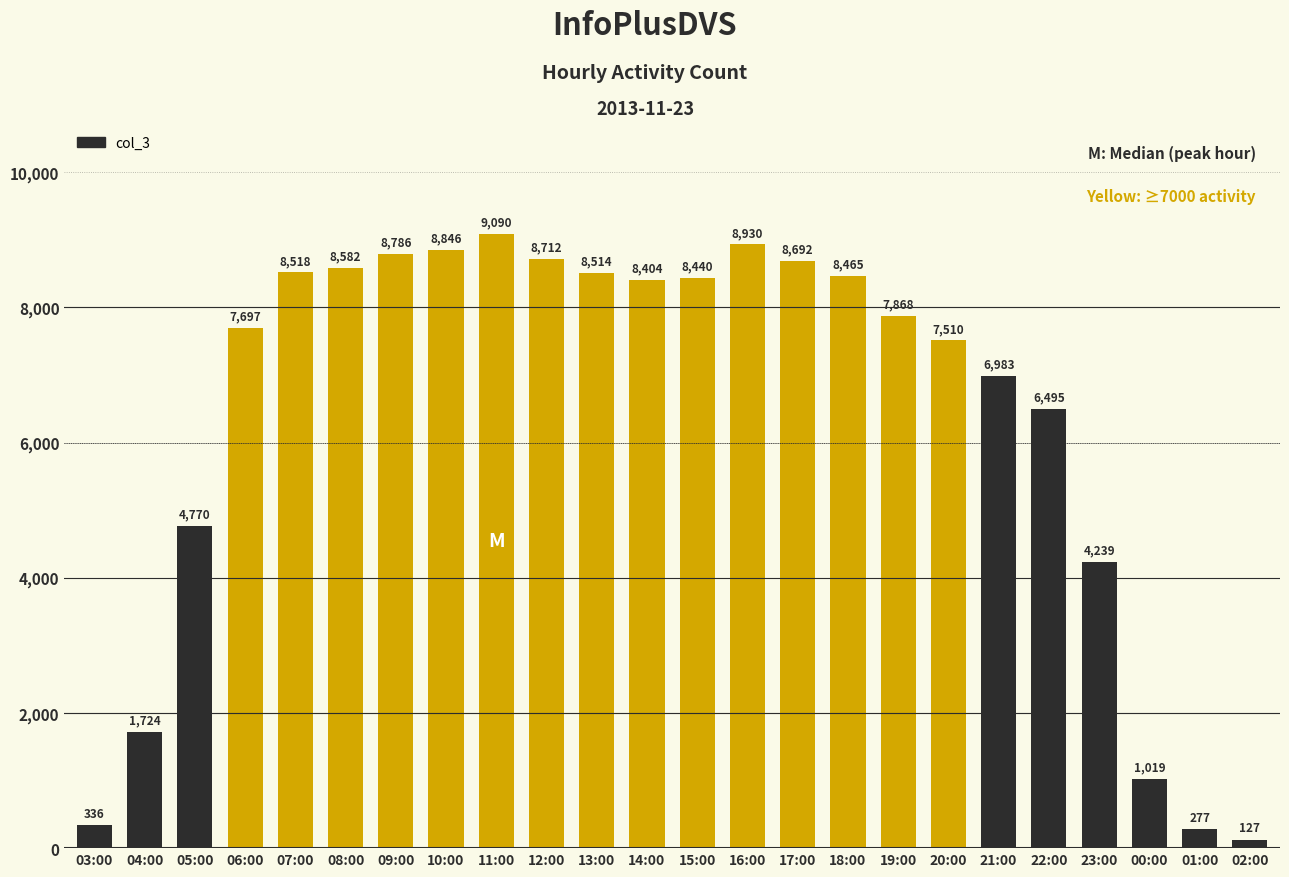

What value does the data have at 17:00, to the nearest 50?

8700